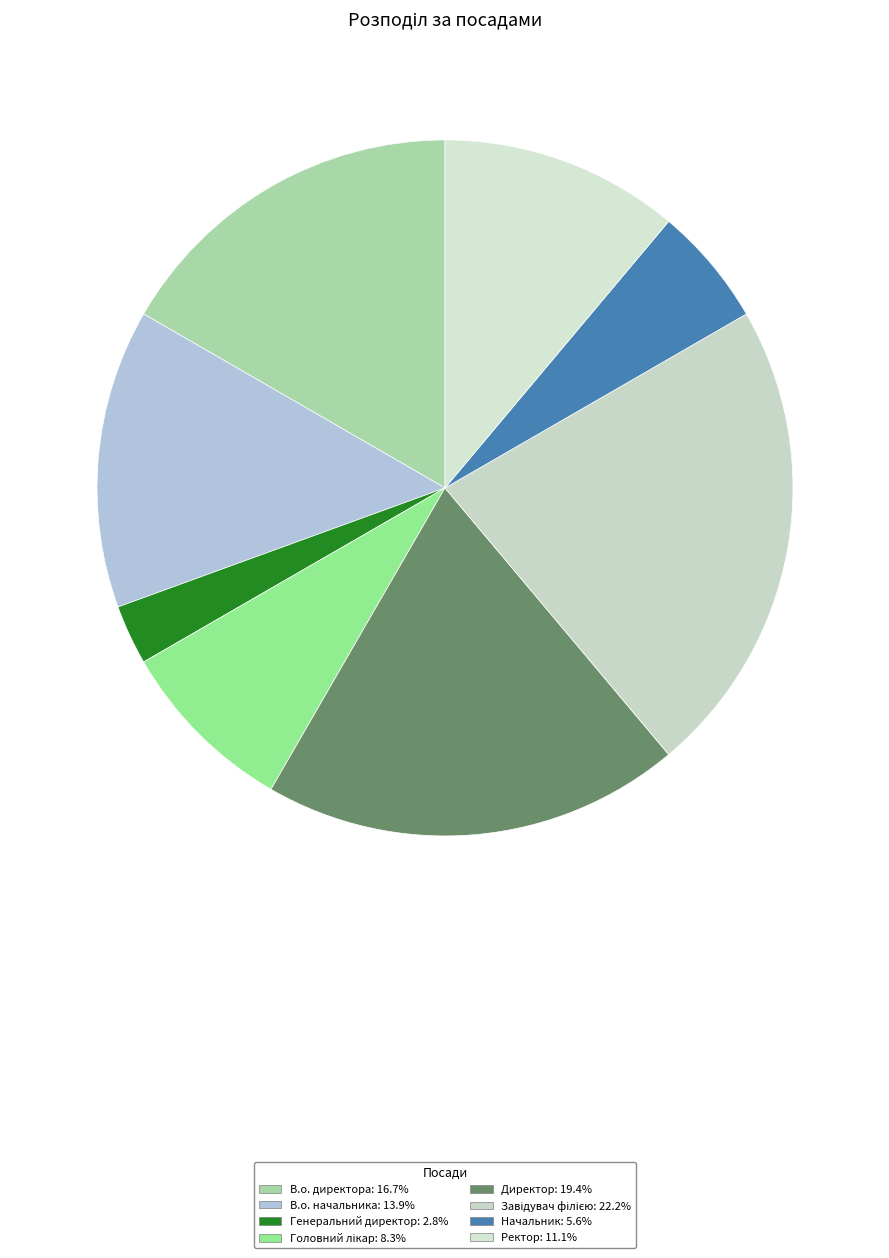

To the nearest percent, what is the difference between the largest and smallest slice percentages?

19%